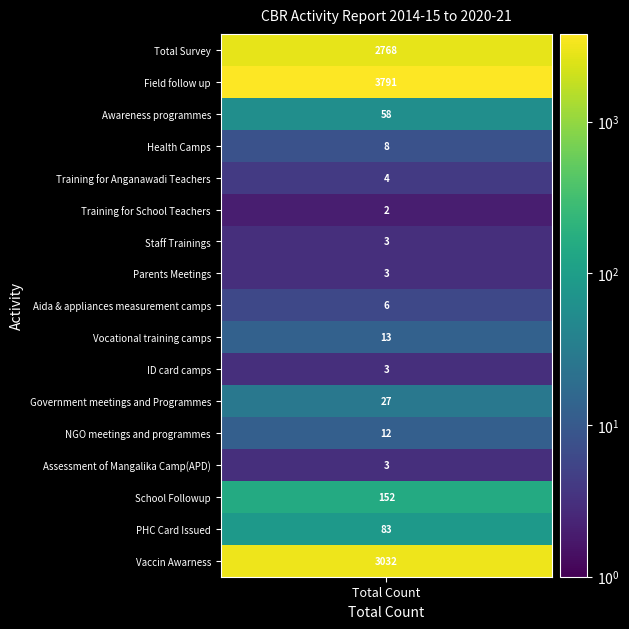

Reading right to left, transcribe all the data shown in this chart.

3032	83	152	3	12	27	3	13	6	3	3	2	4	8	58	3791	2768